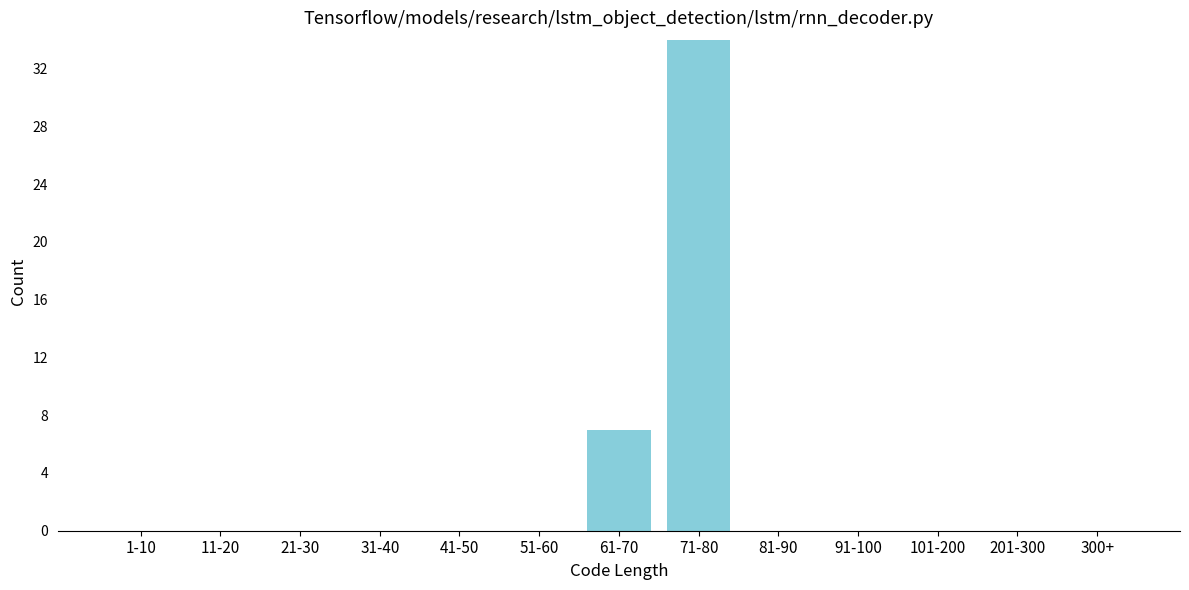

Reading right to left, what are all the values shown in this chart?

300+=0	201-300=0	101-200=0	91-100=0	81-90=0	71-80=34	61-70=7	51-60=0	41-50=0	31-40=0	21-30=0	11-20=0	1-10=0